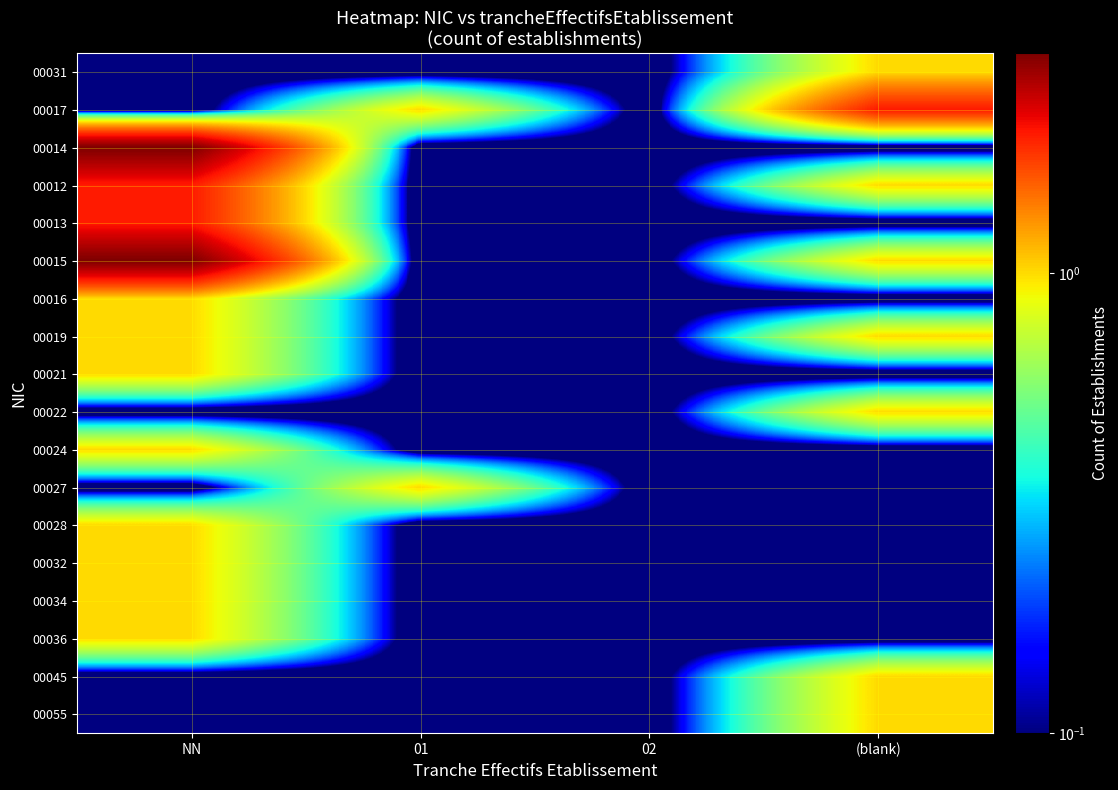

What is the difference between the highest and lowest values at 01?

1